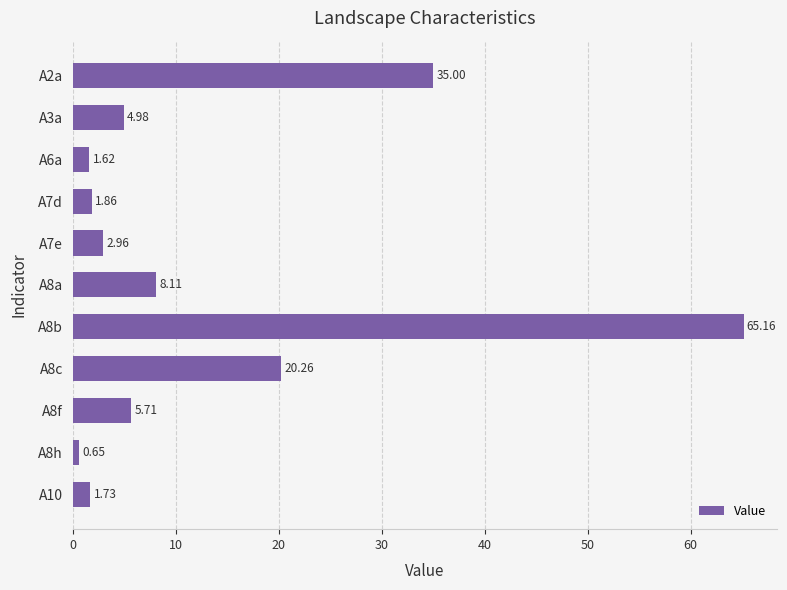

Rank the categories by value from lowest to highest.

A8h, A6a, A10, A7d, A7e, A3a, A8f, A8a, A8c, A2a, A8b